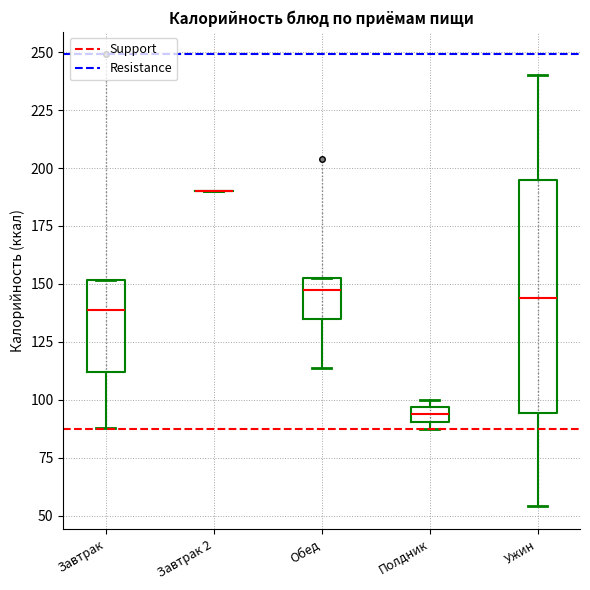

Comparing the boxes themselves (not the whiskers), which one is the tallest?

Ужин